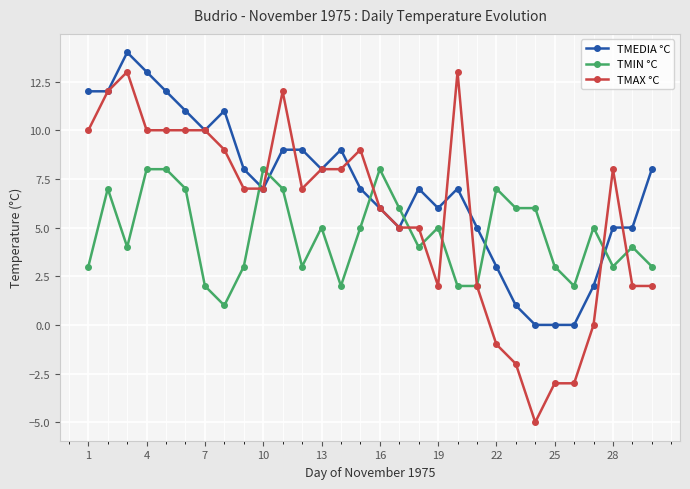

What is the greatest value displayed?

14